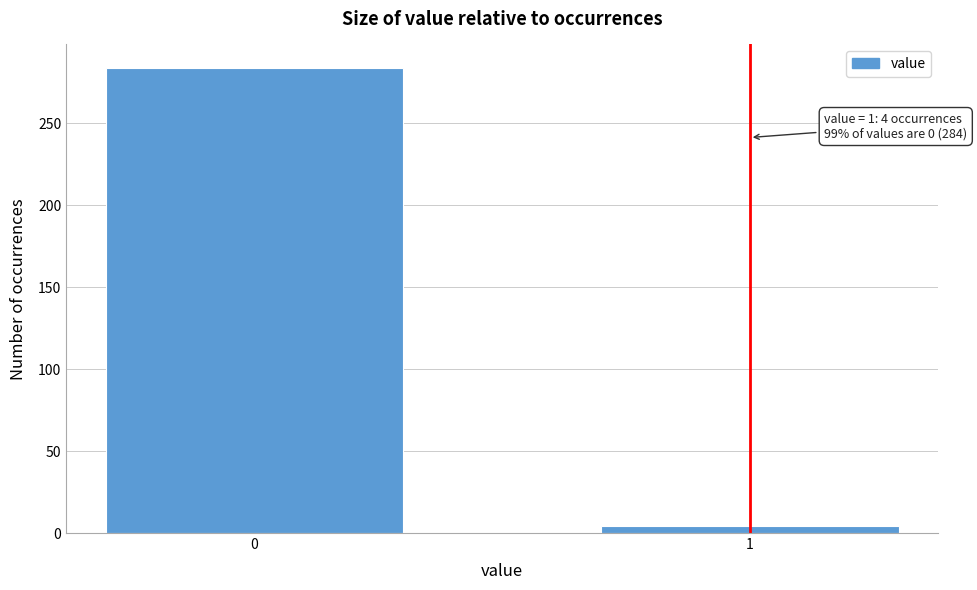

Reading left to right, what are all the values shown in this chart?

284	4